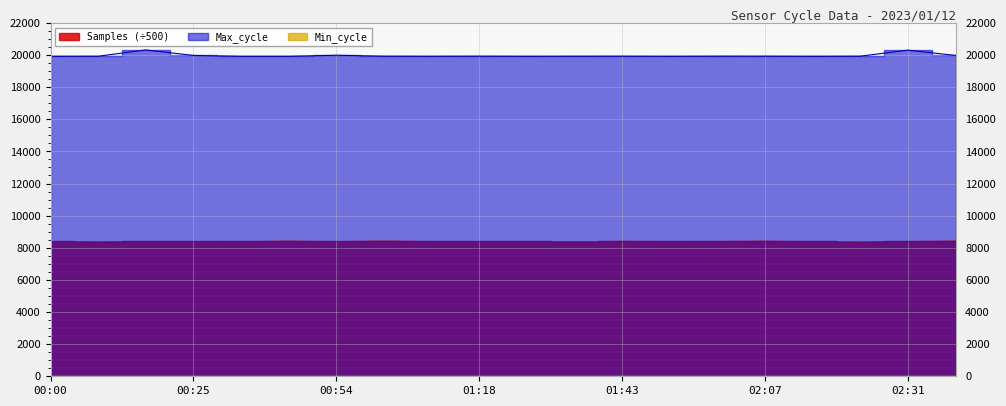

How many interior local peaks does the Max_cycle series have?

6